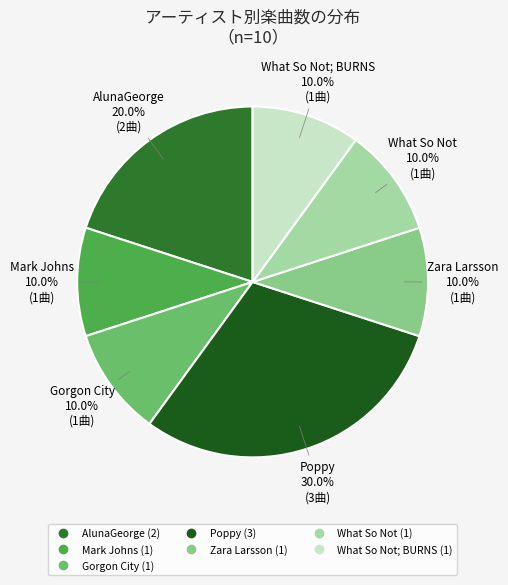

Is there a majority slice in this chart?

No